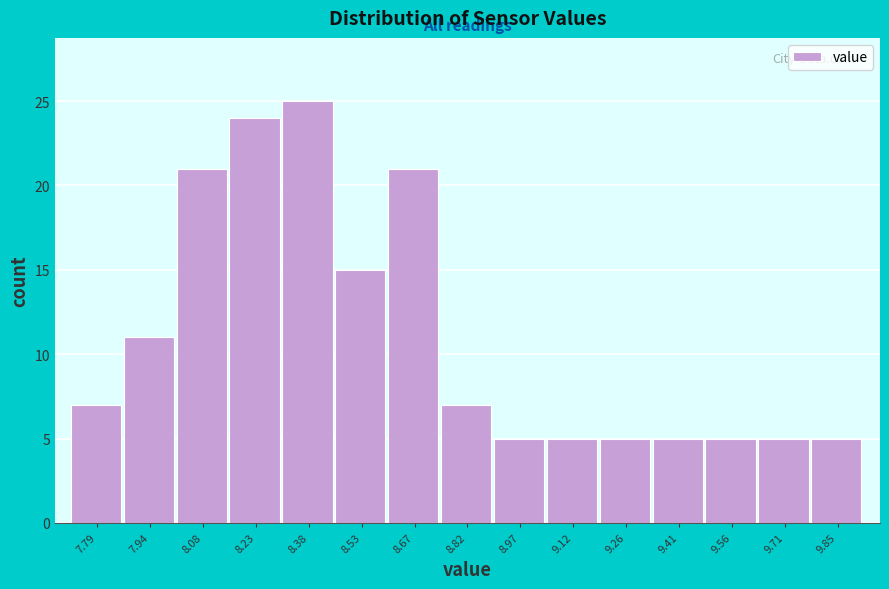

Reading right to left, transcribe all the data shown in this chart.

9.85=5	9.71=5	9.56=5	9.41=5	9.26=5	9.12=5	8.97=5	8.82=7	8.67=21	8.53=15	8.38=25	8.23=24	8.08=21	7.94=11	7.79=7